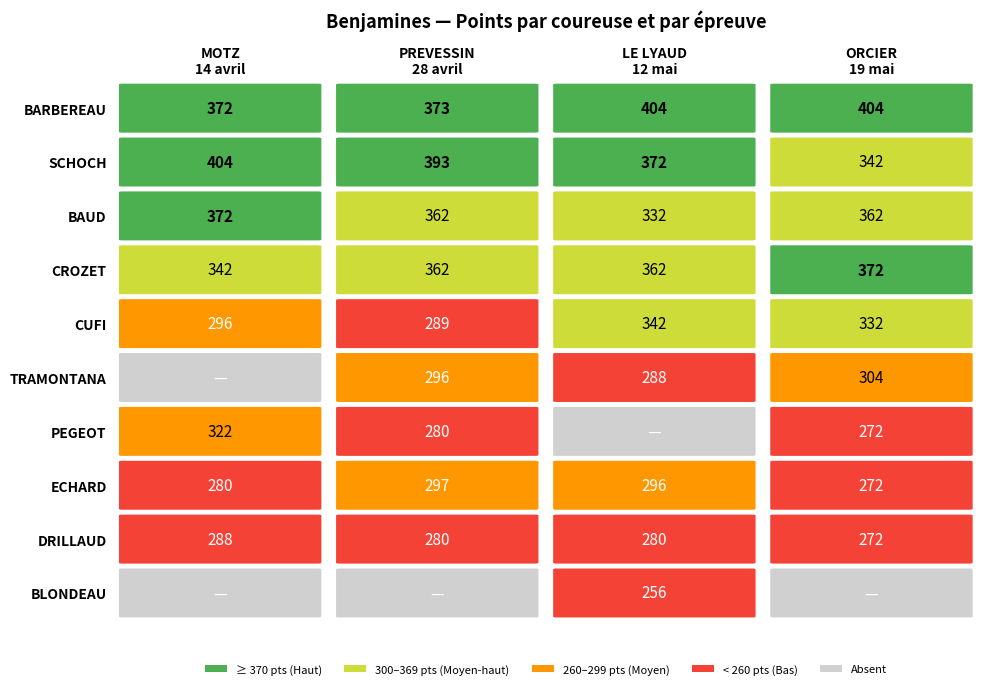

Reading left to right, extract all data points from this chart.

BARBEREAU: 372	373	404	404
SCHOCH: 404	393	372	342
BAUD: 372	362	332	362
CROZET: 342	362	362	372
CUFI: 296	289	342	332
TRAMONTANA: 0	296	288	304
PEGEOT: 322	280	0	272
ECHARD: 280	297	296	272
DRILLAUD: 288	280	280	272
BLONDEAU: 0	0	256	0